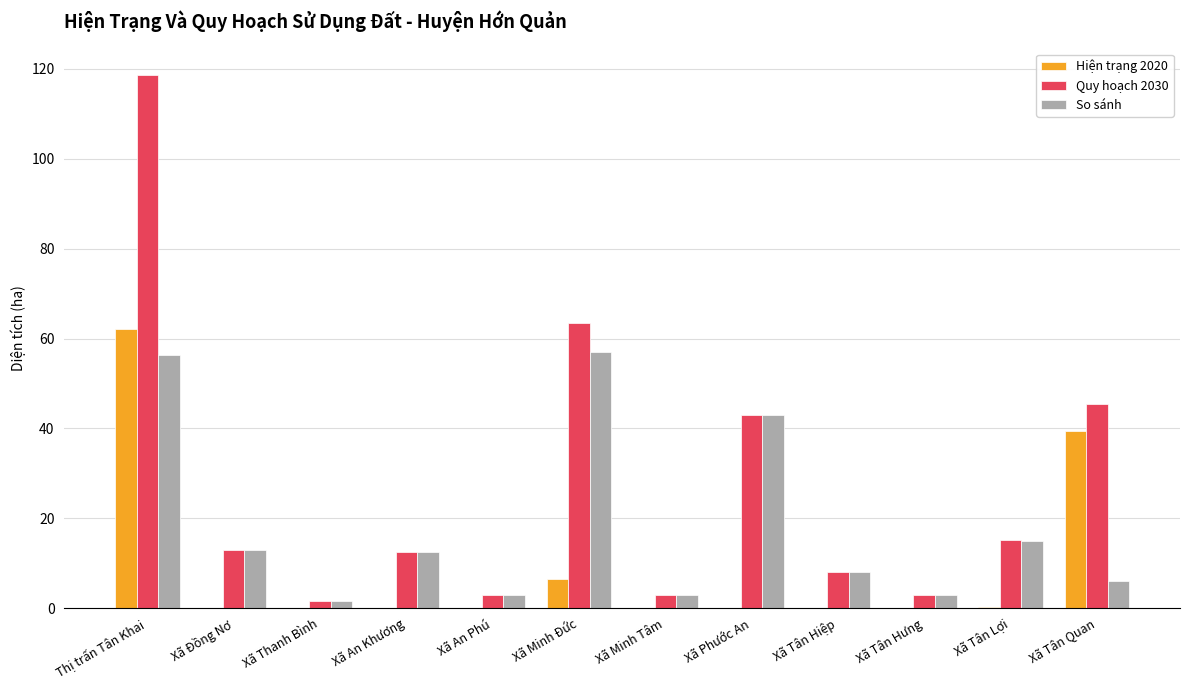

Read the So sánh value at Thị trấn Tân Khai.

56.4